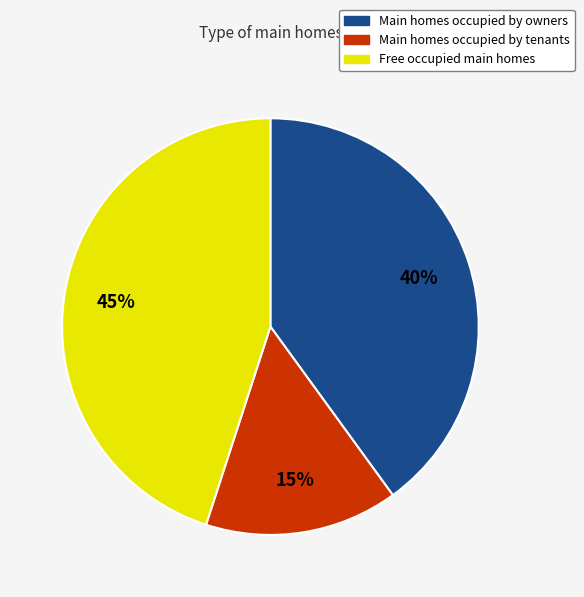

Do Main homes occupied by tenants and Main homes occupied by owners together represent more than half of the pie?

Yes